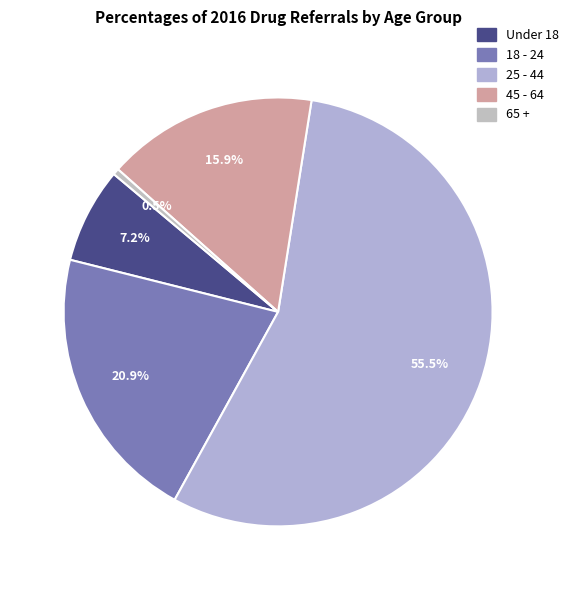

Which slice is the smallest?

65 +